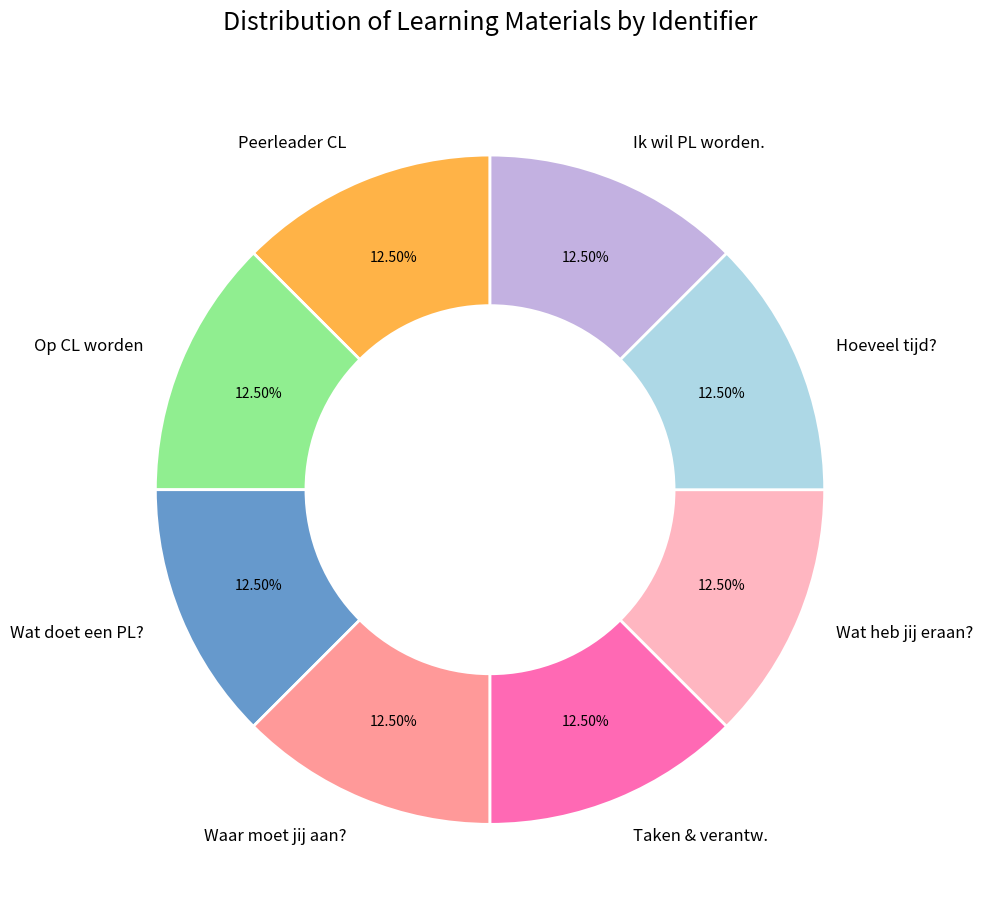

Is there any slice that represents more than half of the pie?

No